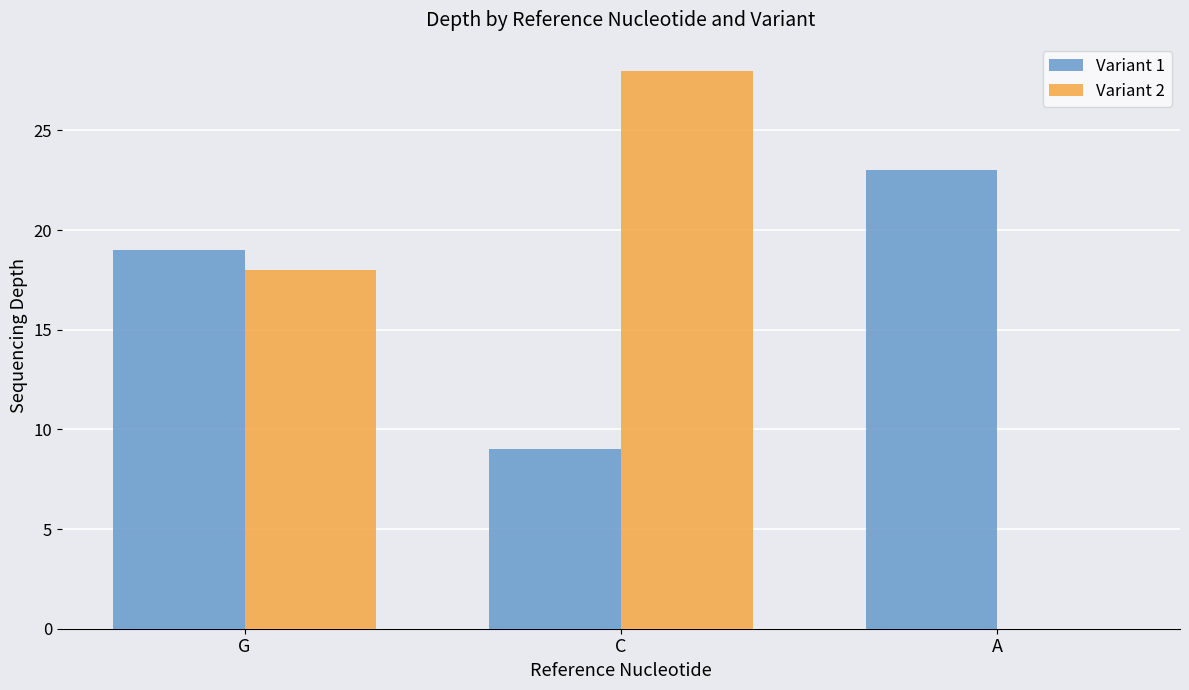

The value of Variant 2 at A is 0. True or false?

True